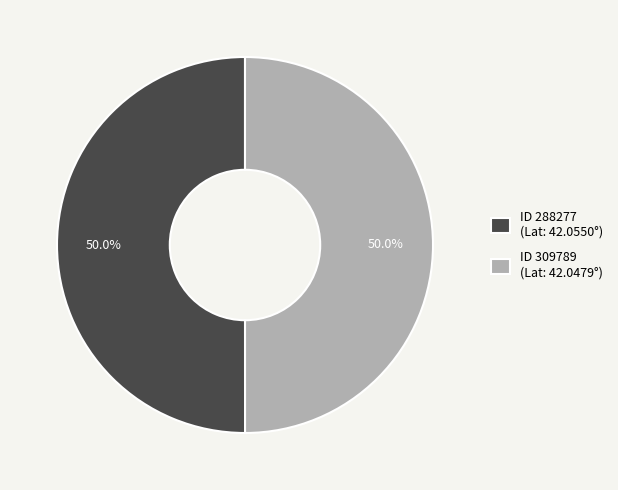

Approximately how many times larger is the value at ID 288277 (Lat: 42.0550°) compared to ID 309789 (Lat: 42.0479°)?

1.0